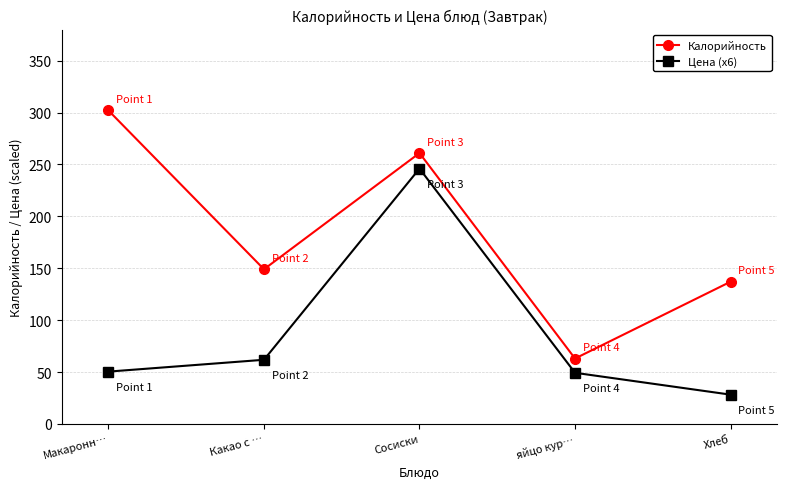

True or false: Калорийность has more than 2 interior local peaks.

False